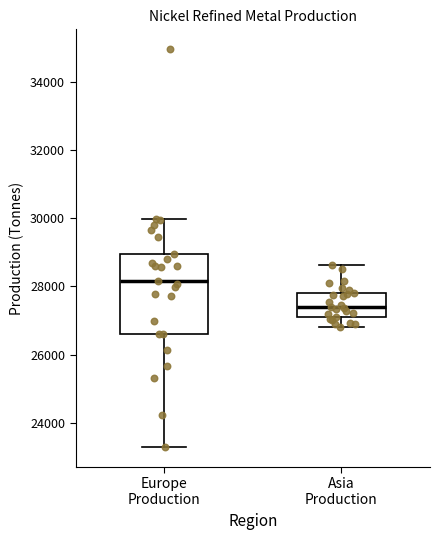

Reading left to right, read every box against the y-axis: the position of its median line, the range the box covers, and the ends of its whiskers. The values are not printed on the chart, so give them approximately, as read against the axis.

Europe Production: median 28200, box 26600 to 29000, whiskers 23200 to 30000
Asia Production: median 27400, box 27200 to 27800, whiskers 26800 to 28600